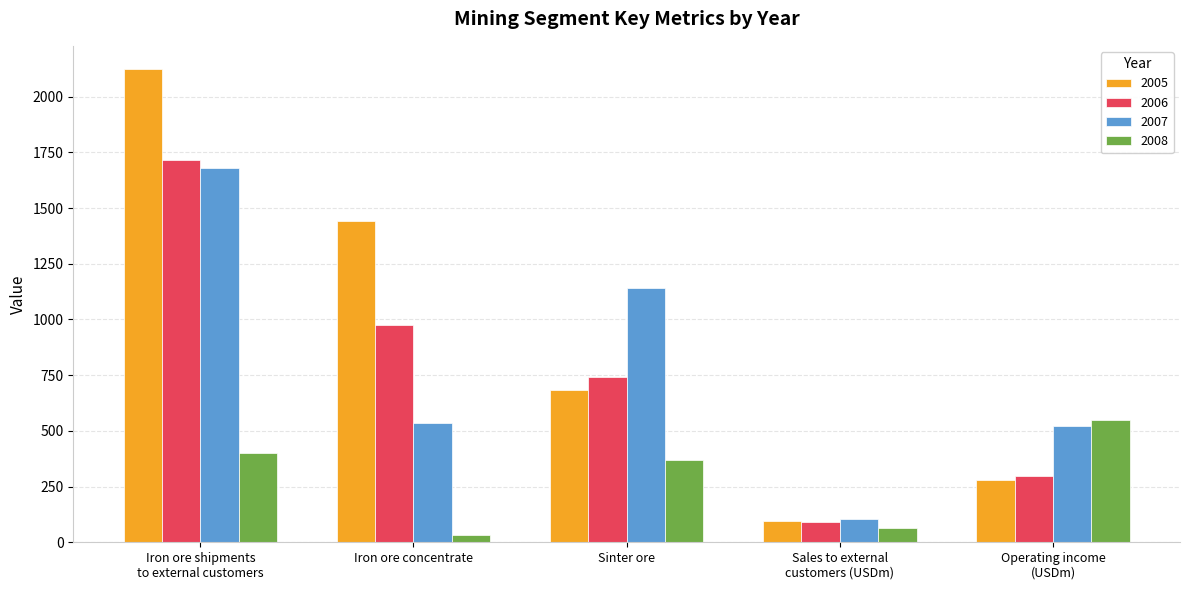

What are all the series names shown in the legend?

2005, 2006, 2007, 2008